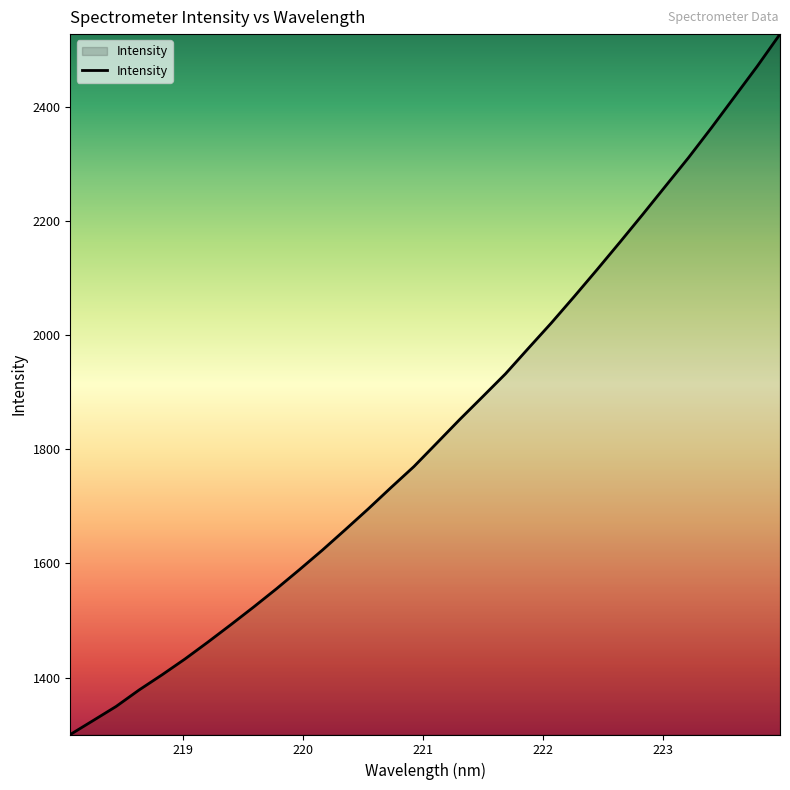

What is the greatest value displayed?

2528.1